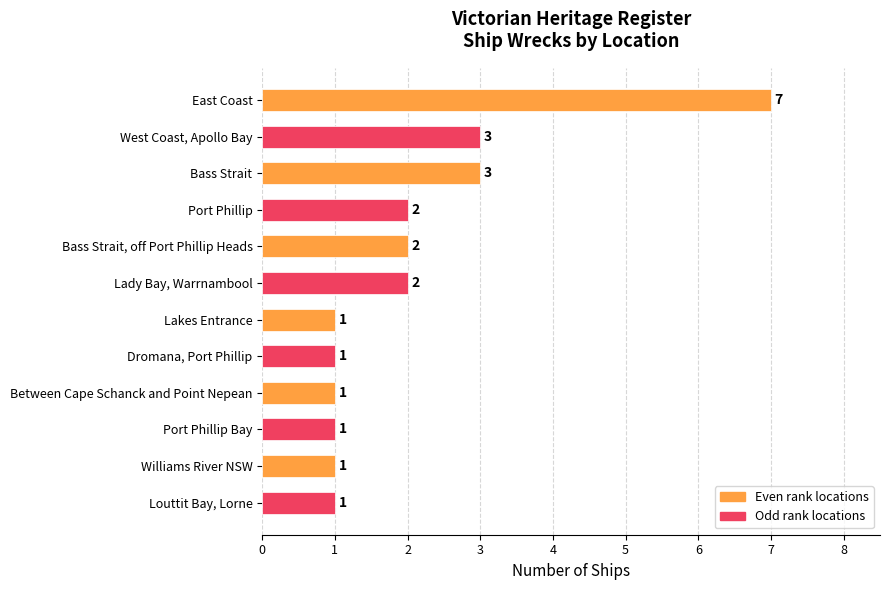

Approximately how many times larger is the value at East Coast compared to Lady Bay, Warrnambool?

3.5